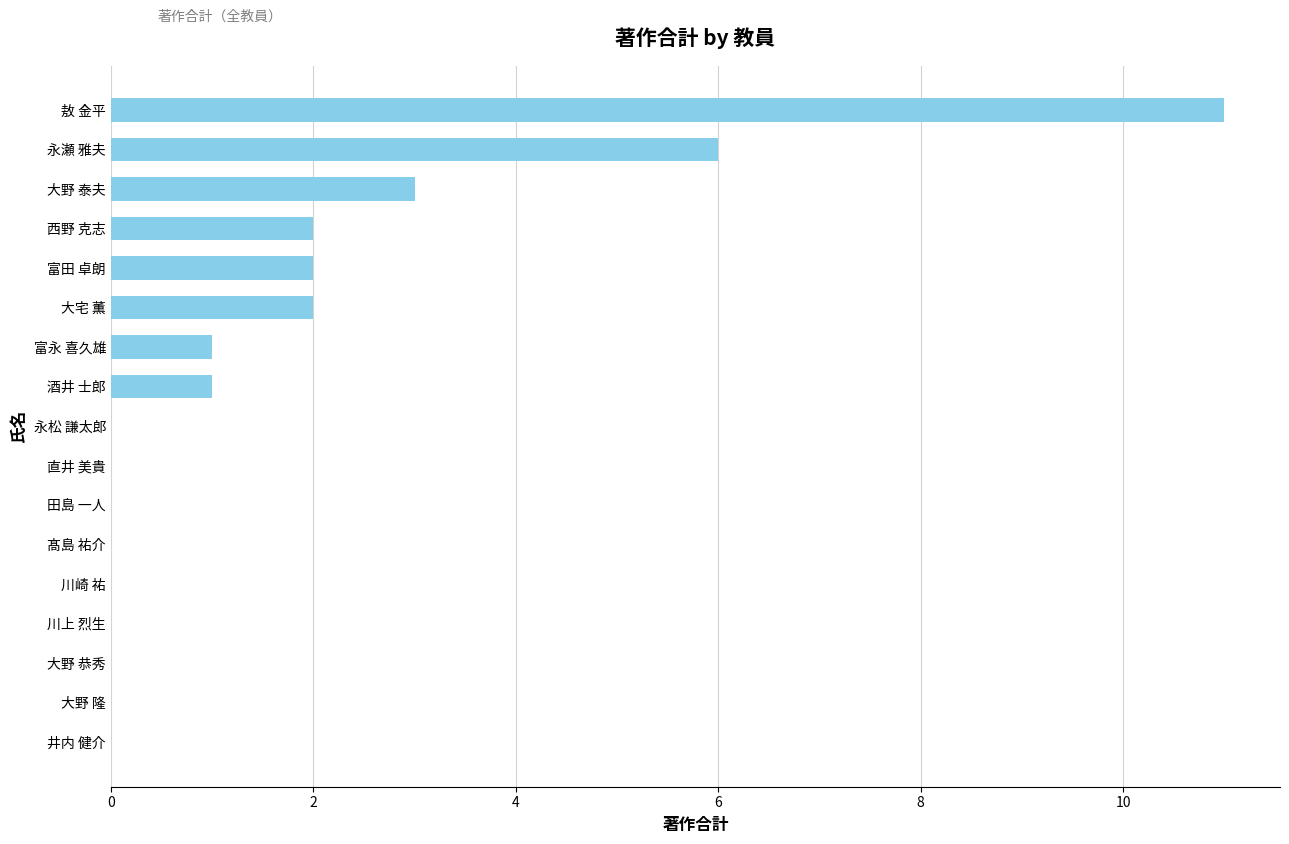

What is the sum of all values?

28